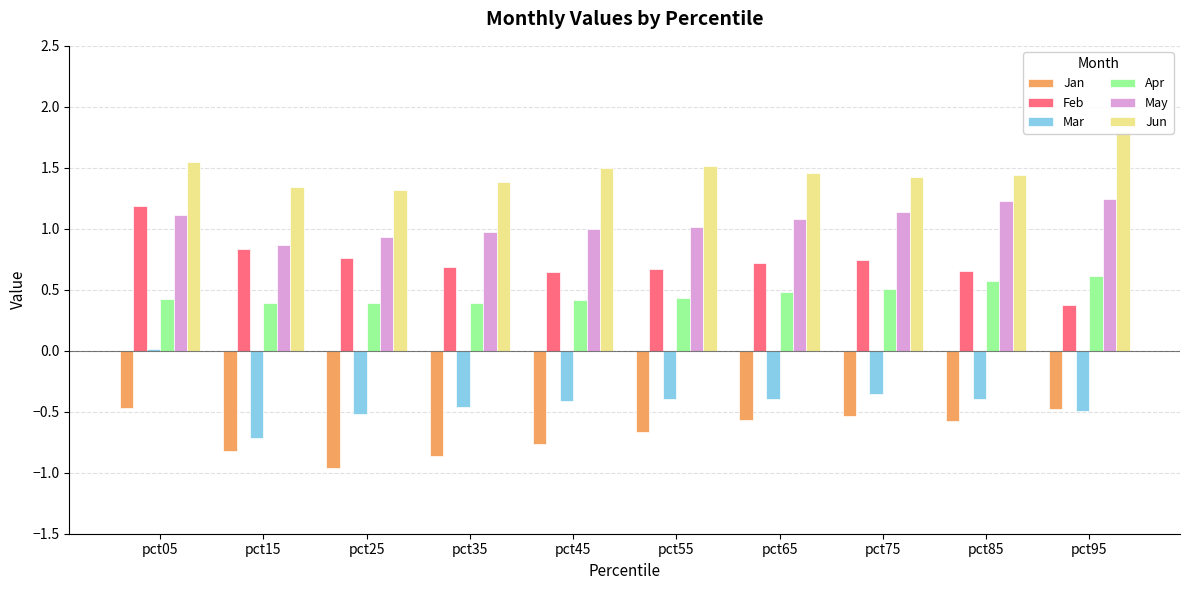

How many groups of bars are there?

10